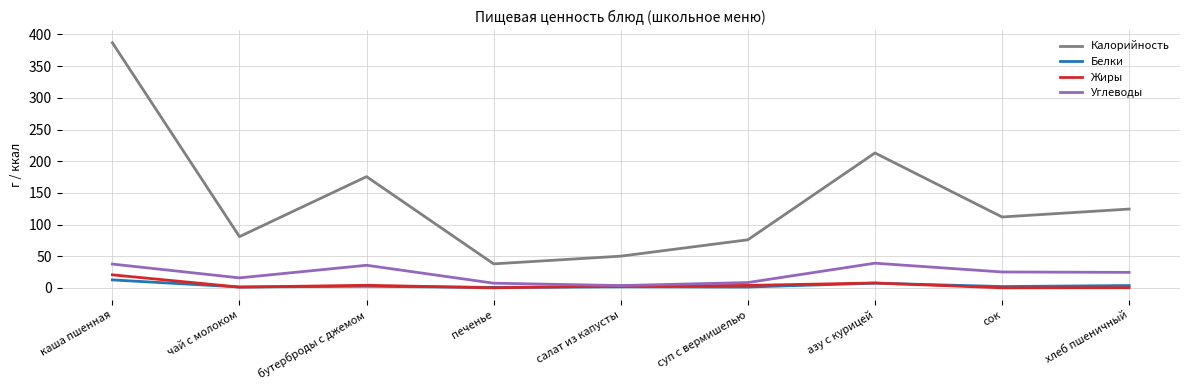

What is the difference between the maximum and second lowest values in the Калорийность series?

336.8